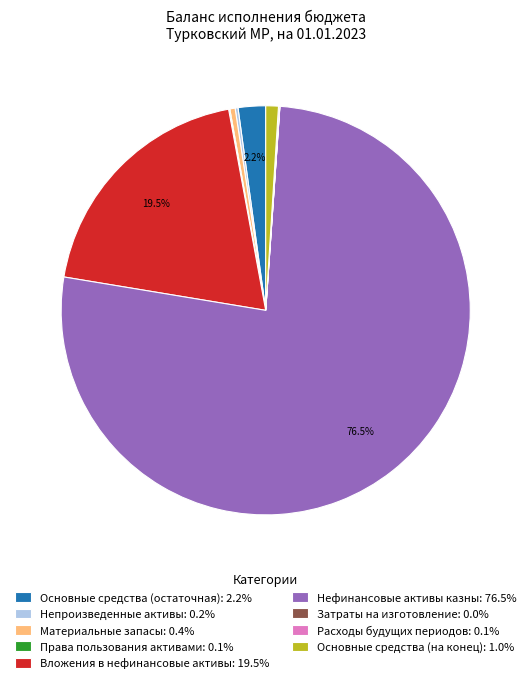

Does any single category account for the majority?

Yes